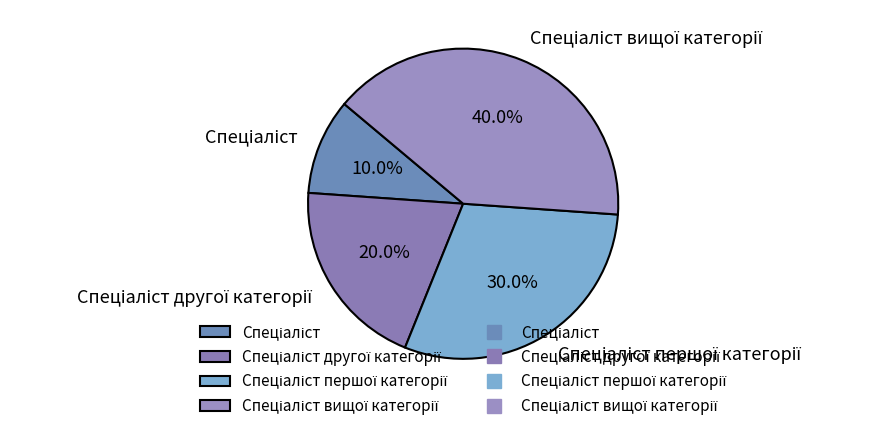

How many slices are in this pie chart?

4